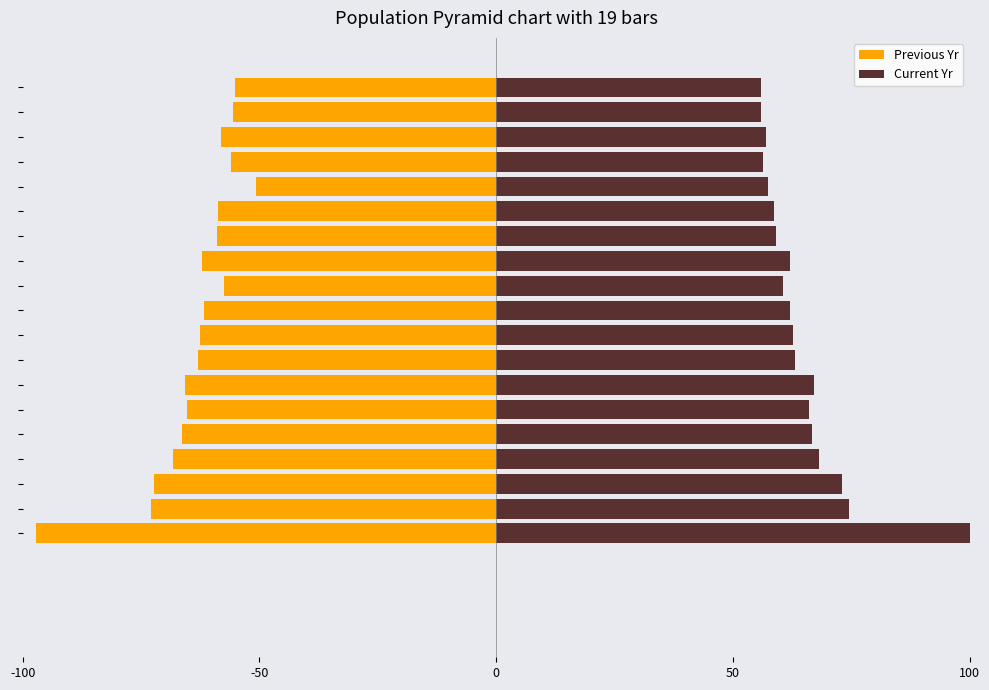

What is the greatest value displayed?

100.0